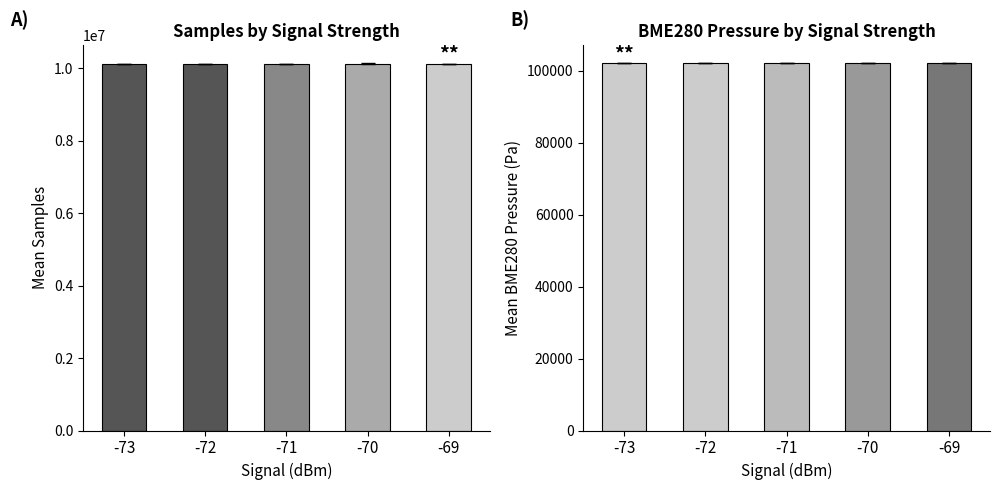

List the labels in order of Samples value, largest first.

-73, -70, -71, -72, -69